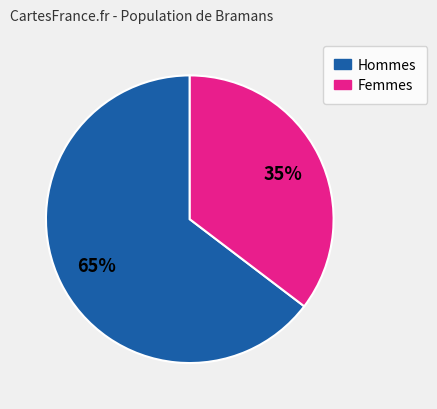

To the nearest percent, what is the average slice percentage?

50%